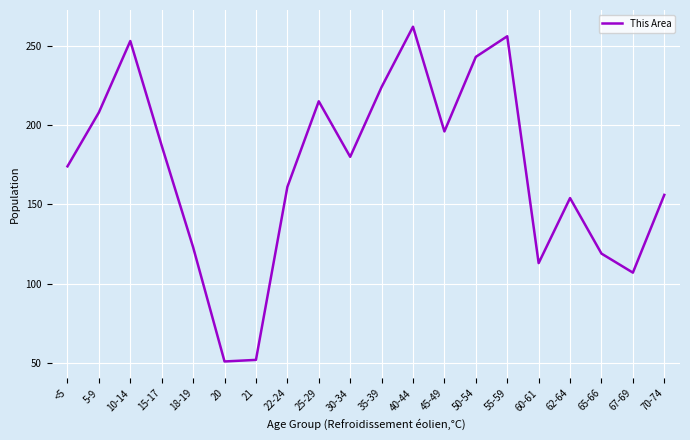

Which has a higher value, 40-44 or 30-34?

40-44